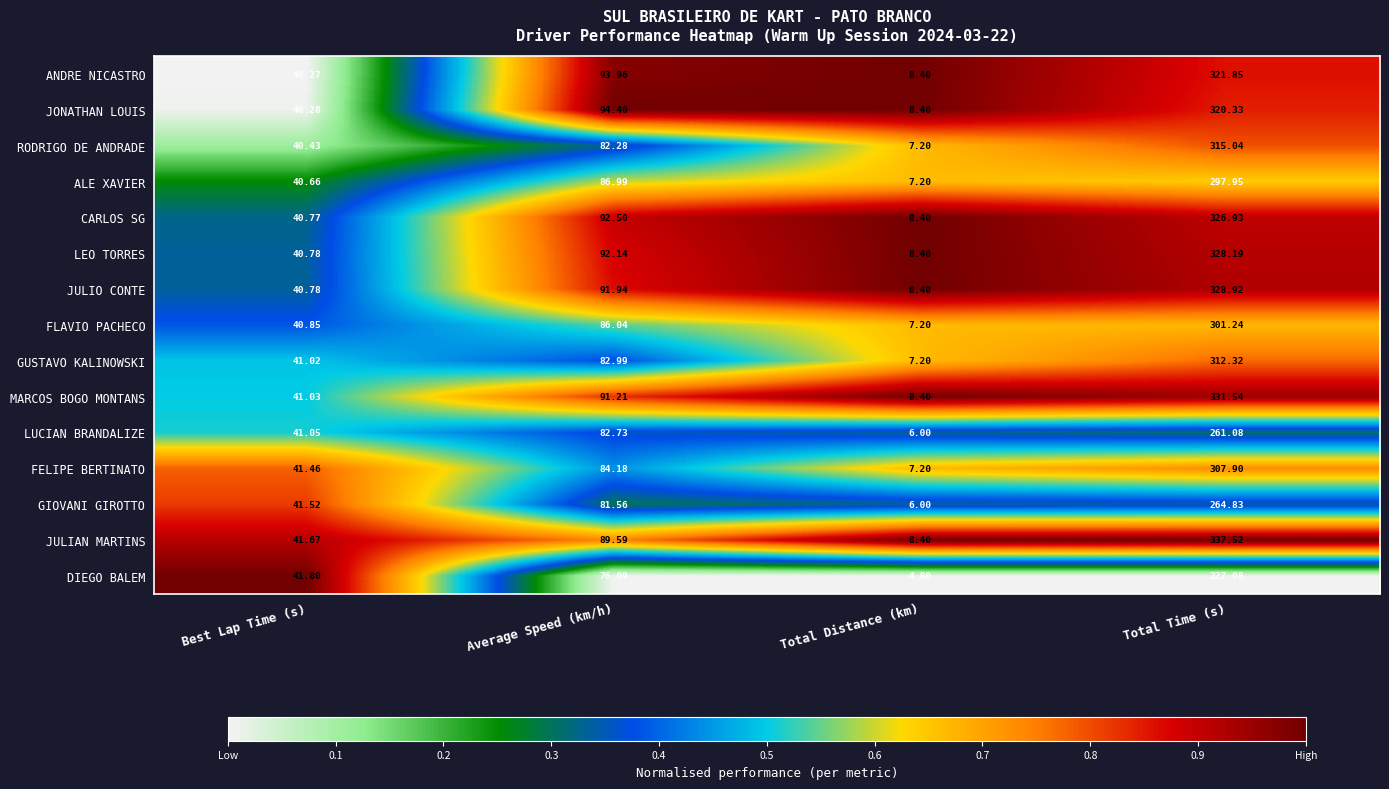

Which series has the largest total across all categories?

JULIAN MARTINS